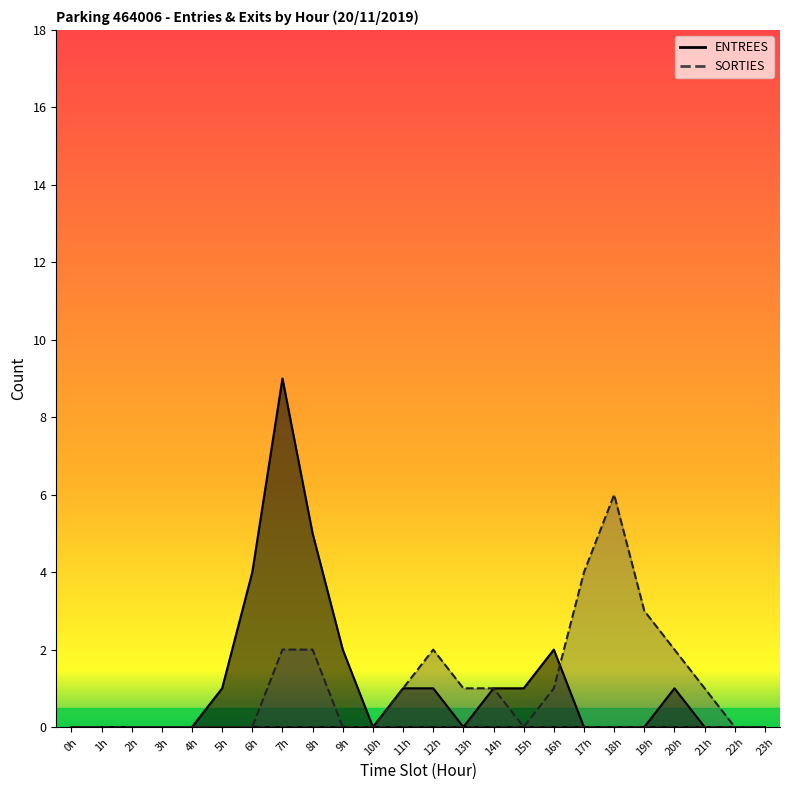

Rank the series at 21h from lowest to highest value.

ENTREES, SORTIES